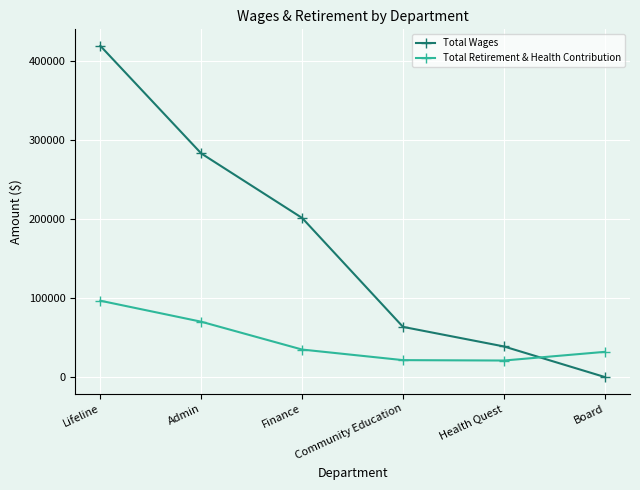

Where is Total Wages nearest to the value 209635?

Finance